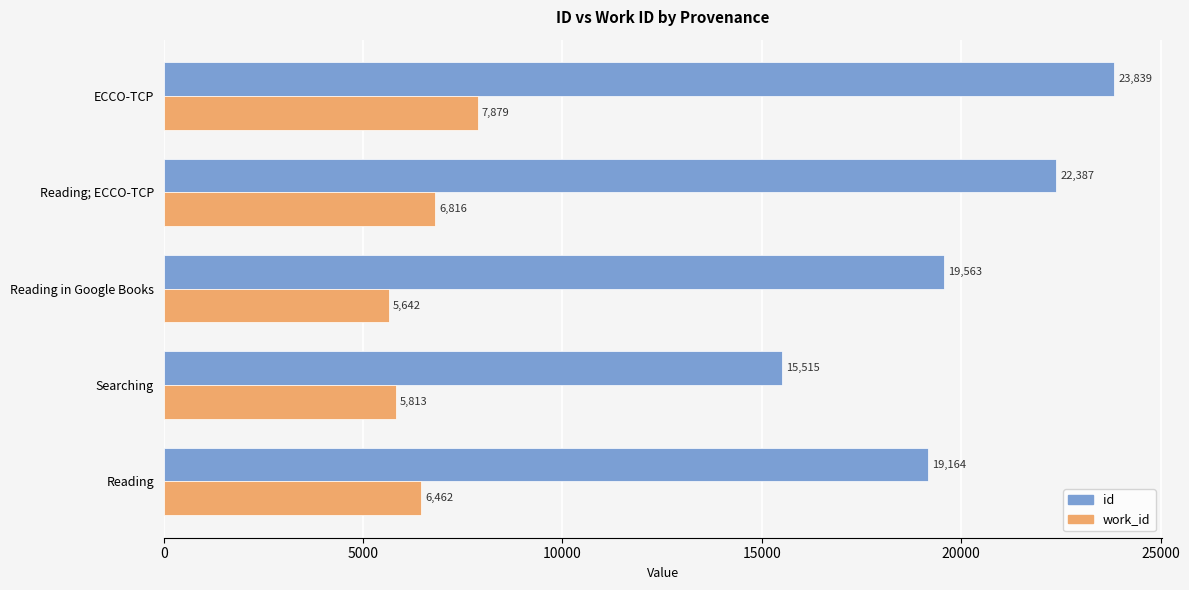

What is the average value of the work_id series?

6522.4